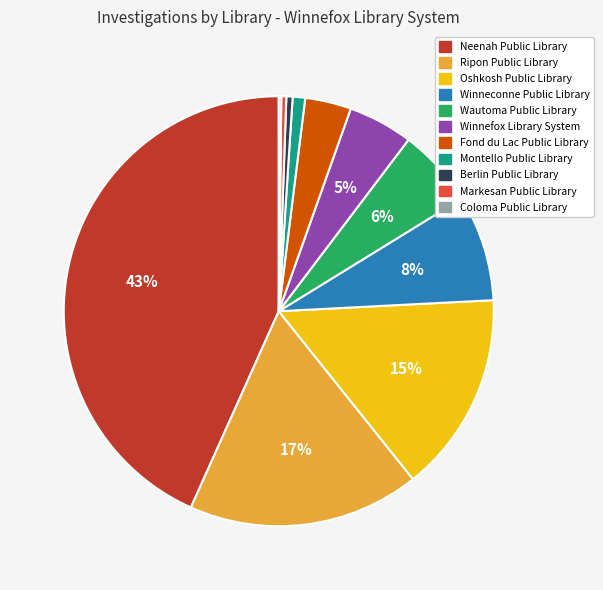

Which category has the biggest portion of the pie?

Neenah Public Library